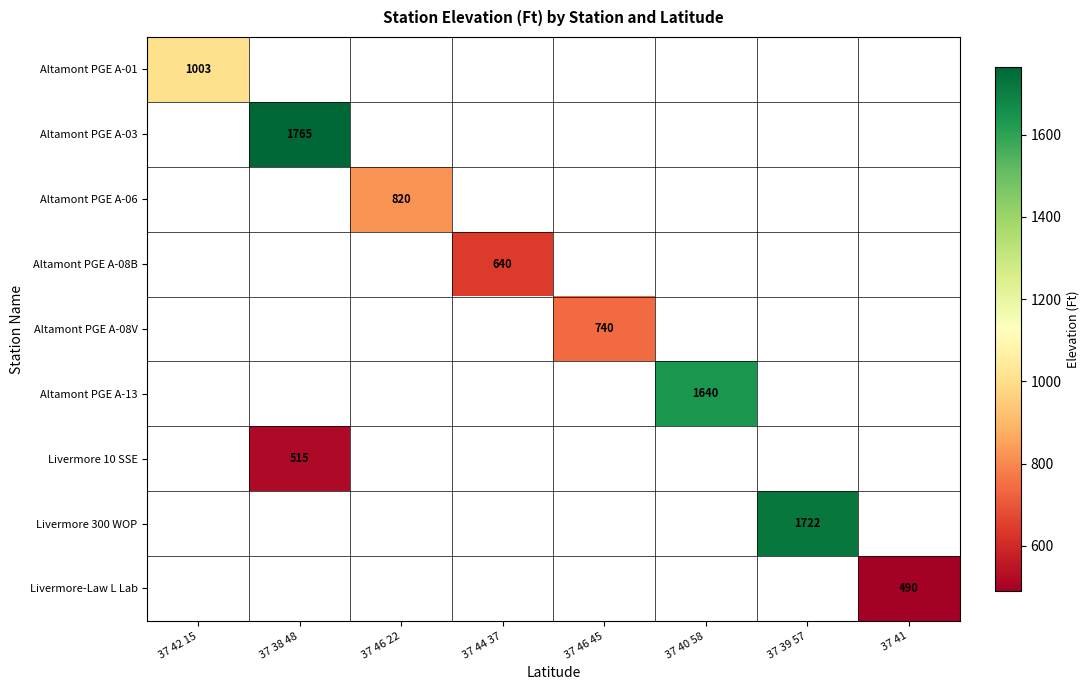

True or false: Livermore-Law L Lab has a value of 827 at 37 41.

False